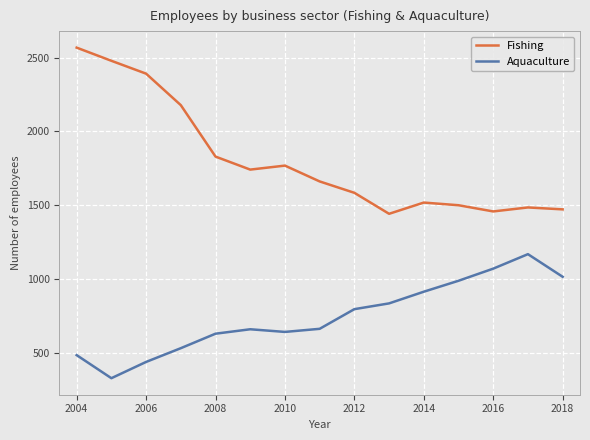

True or false: Fishing and Aquaculture cross at least once.

False